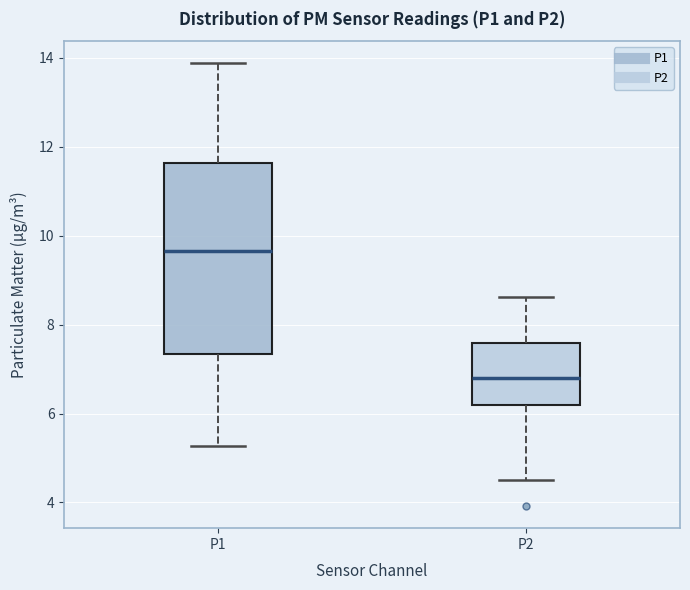

Reading left to right, transcribe this box plot: for each box, give where its median line is, the range the box spans, and where its two whiskers end, as read against the y-axis. The values are not printed on the chart, so give them approximately, as read against the axis.

P1: median 9.6, box 7.4 to 11.6, whiskers 5.2 to 13.8
P2: median 6.8, box 6.2 to 7.6, whiskers 4.6 to 8.6